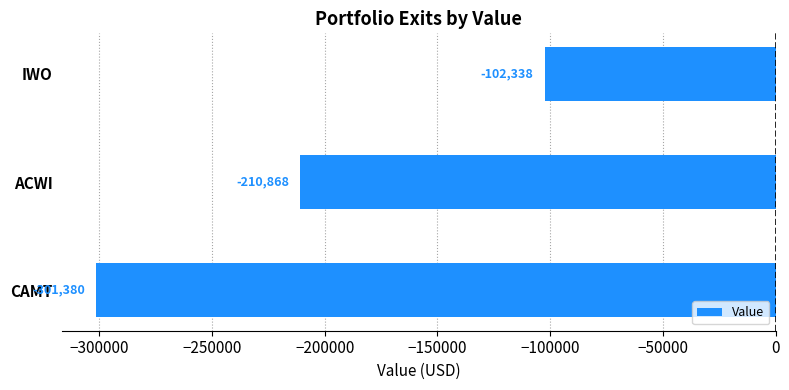

Are the bars horizontal?

Yes